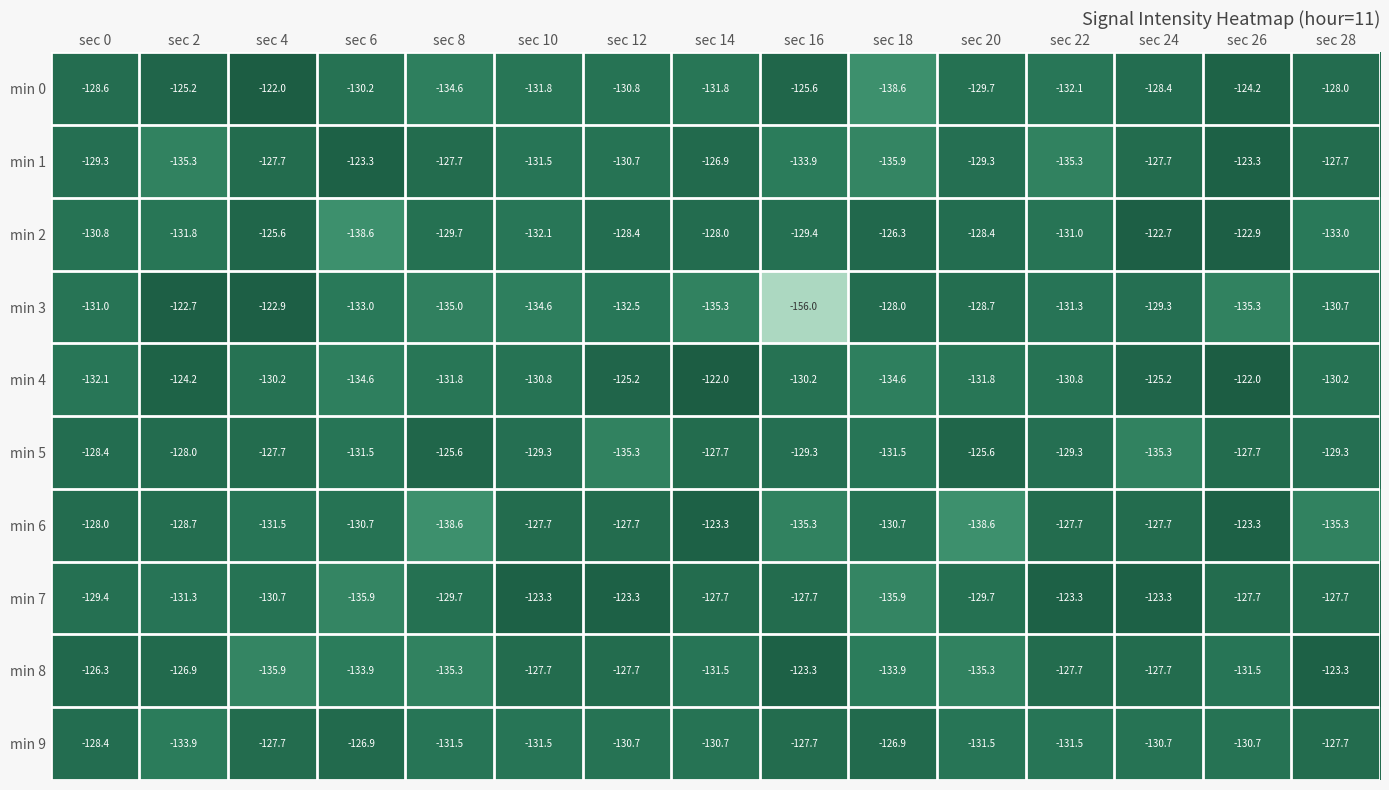

What is the spread (max minus min) of values at sec 14?

13.3